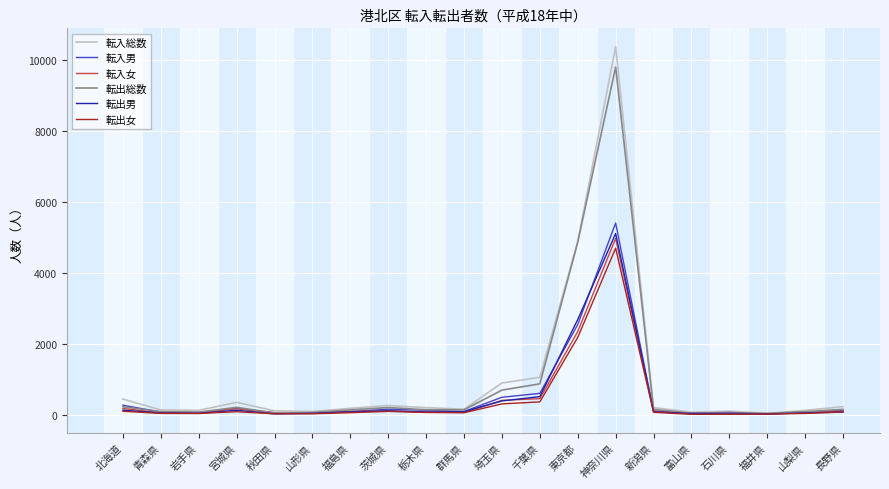

True or false: 転出総数 has a value of 4127 at 神奈川県.

False